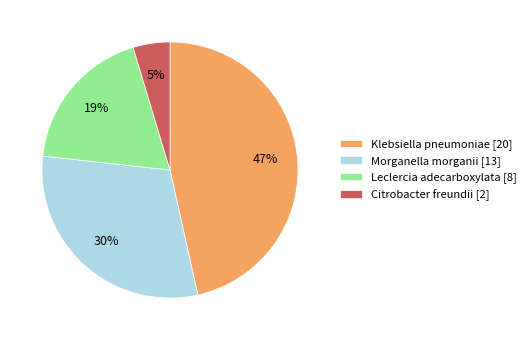

Do Klebsiella pneumoniae [20] and Citrobacter freundii [2] together represent more than half of the pie?

Yes